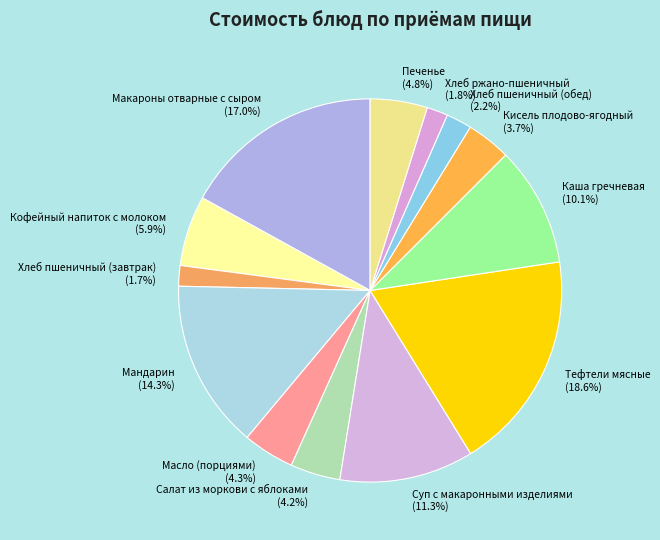

Count the number of slices in the pie.

13